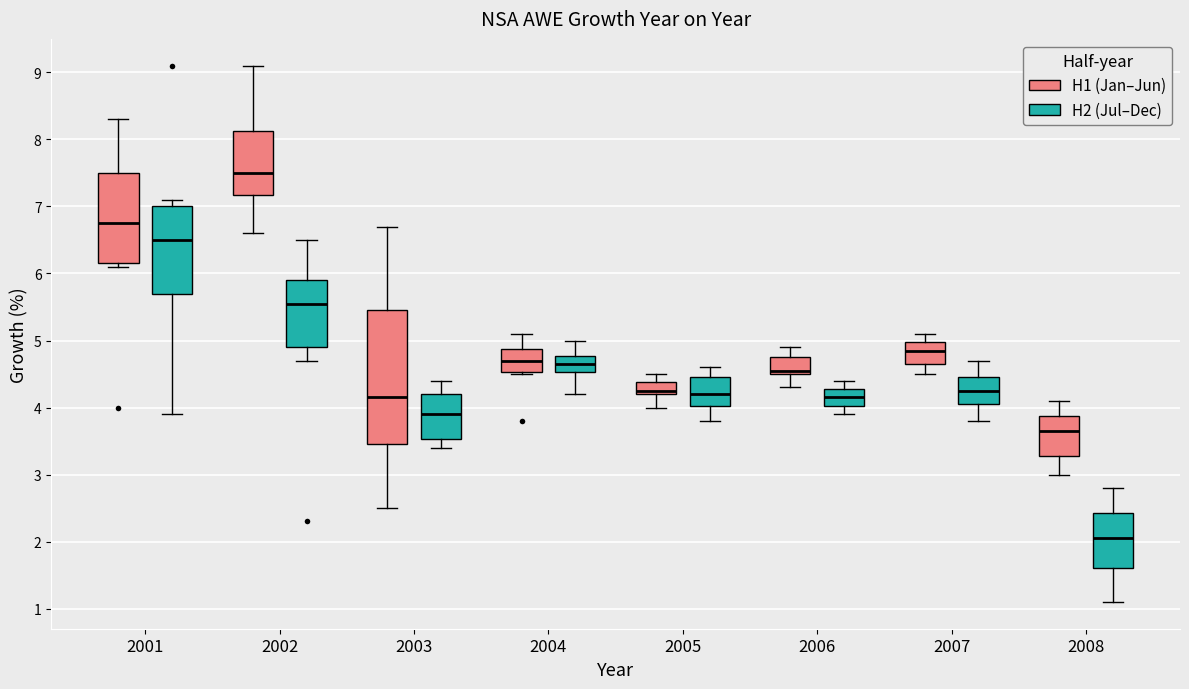

Where does the median line of the box for 2008 (H1 (Jan–Jun)) sit on the y-axis? The values are not printed on the chart, so give them approximately, as read against the axis.

3.7